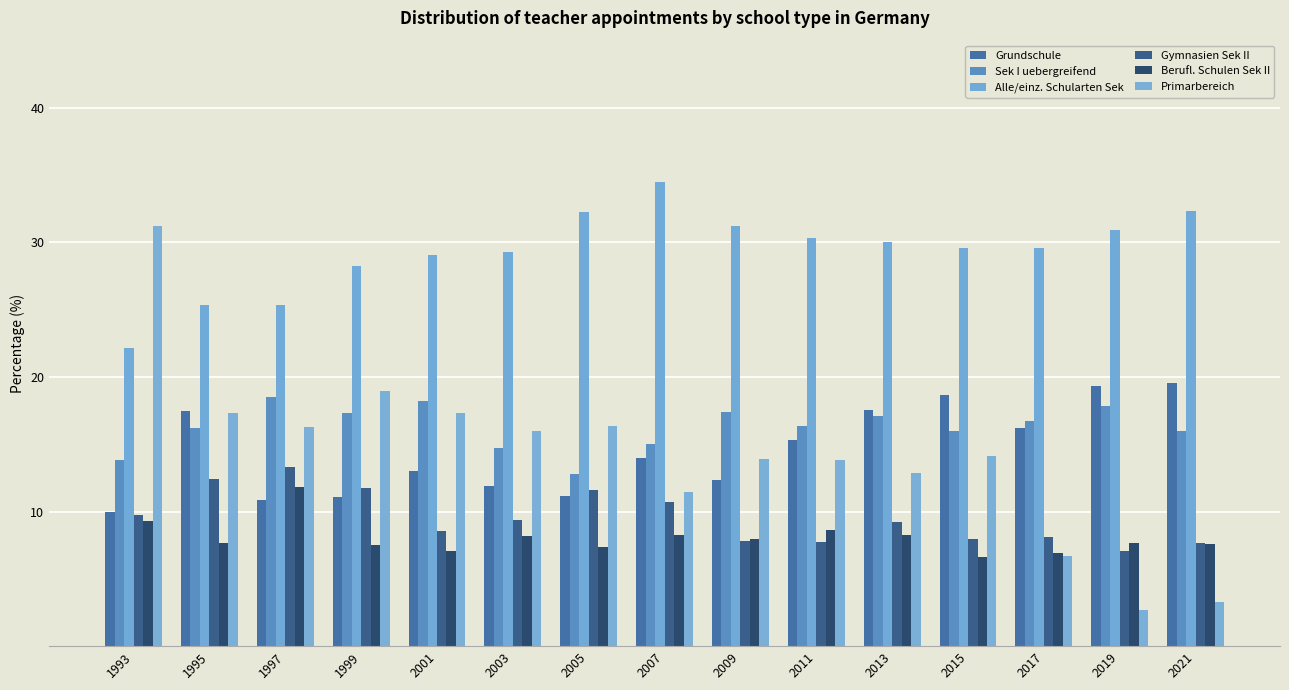

Count the number of data series in this chart.

6